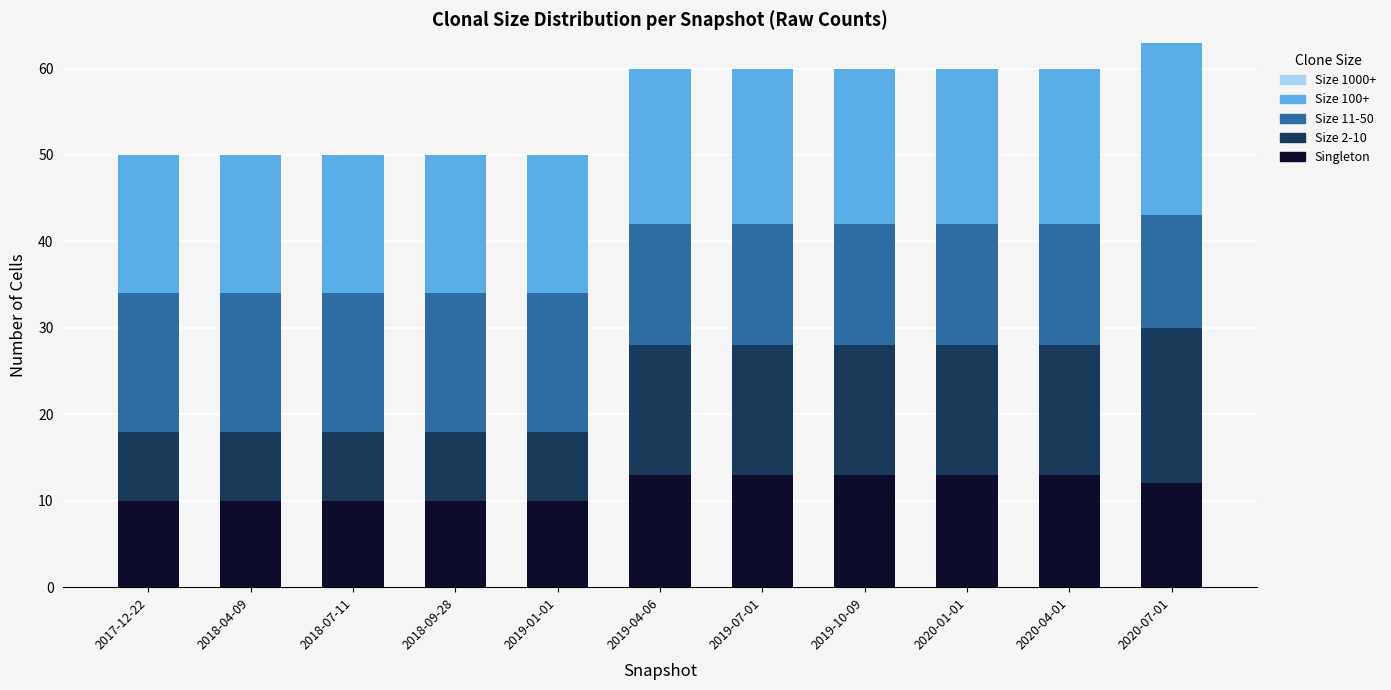

What is the sum of the Singleton values at 2020-01-01 and 2018-09-28?

23